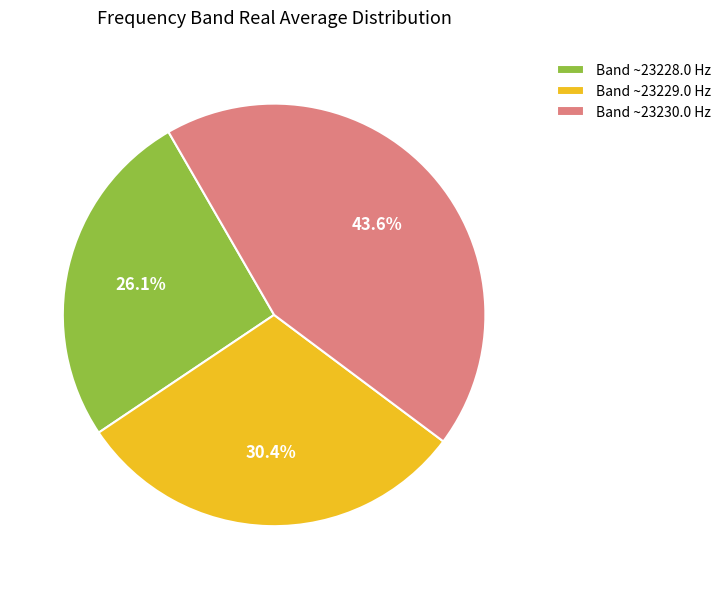

Combined, what portion of the pie is Band ~23228.0 Hz and Band ~23230.0 Hz?

69.6%